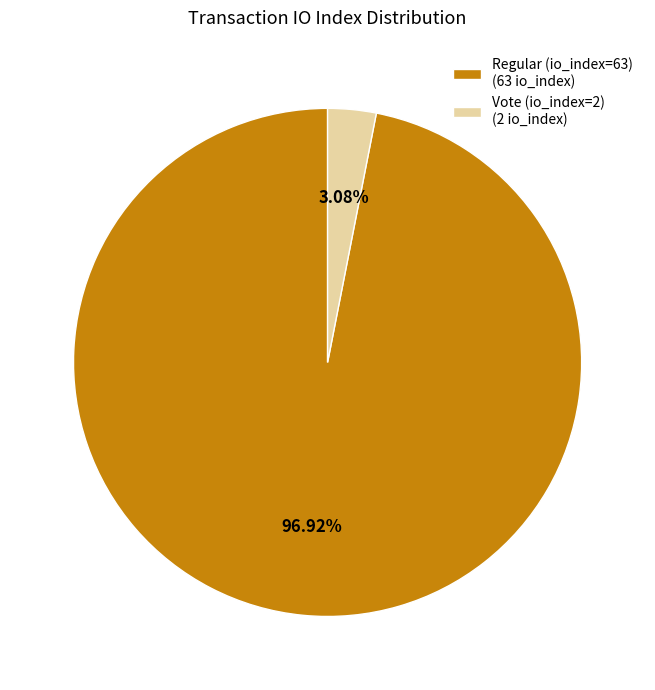

How many slices are in this pie chart?

2